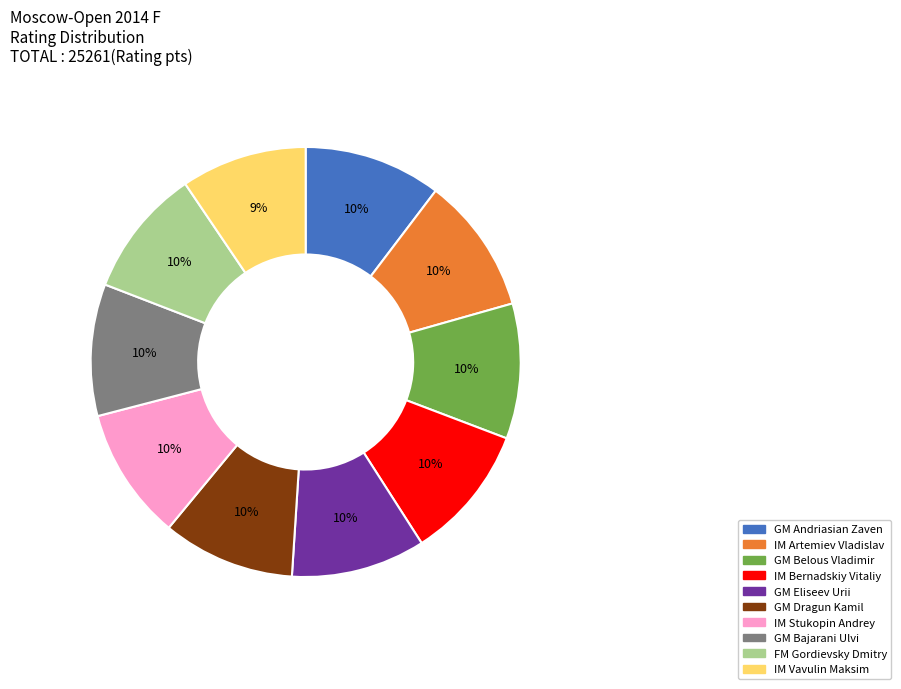

What is the ratio of the value at GM Andriasian Zaven to the value at GM Dragun Kamil?

1.0